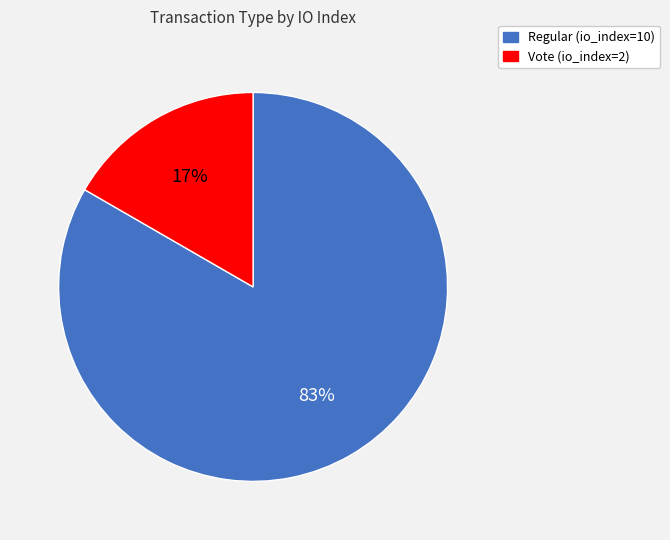

Which slice is the largest?

Regular (io_index=10)